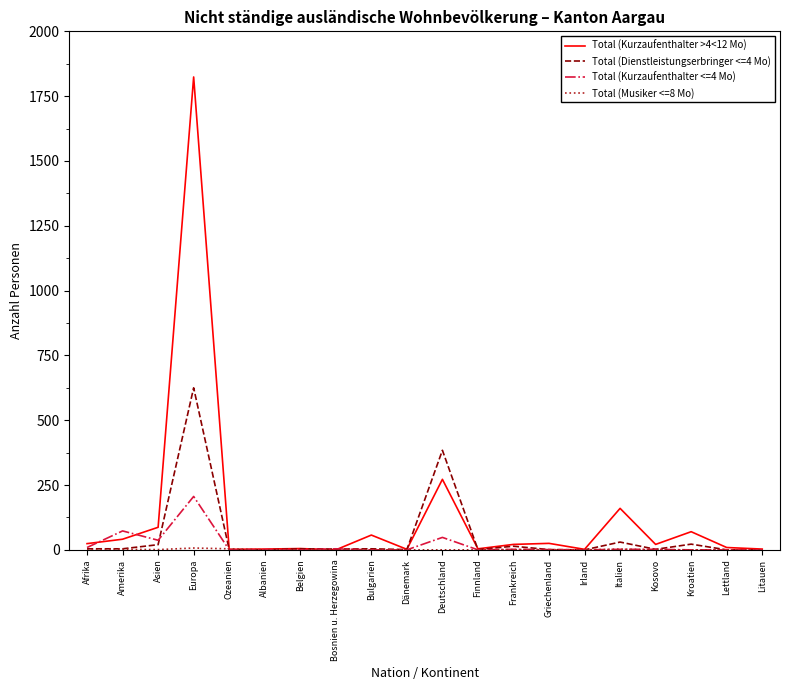

Does the chart have visible grid lines?

No